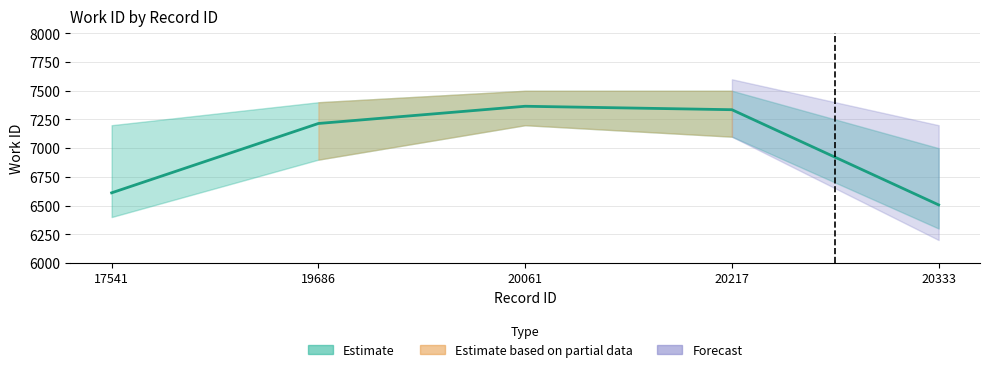

Reading left to right, extract all data points from this chart.

6611	7215	7365	7335	6506